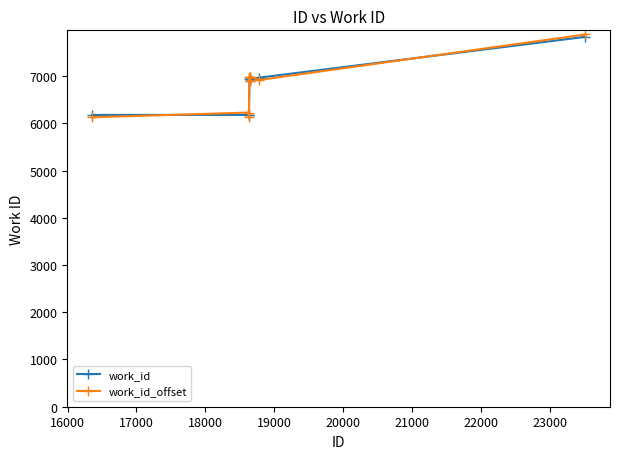

Count the number of data series in this chart.

2